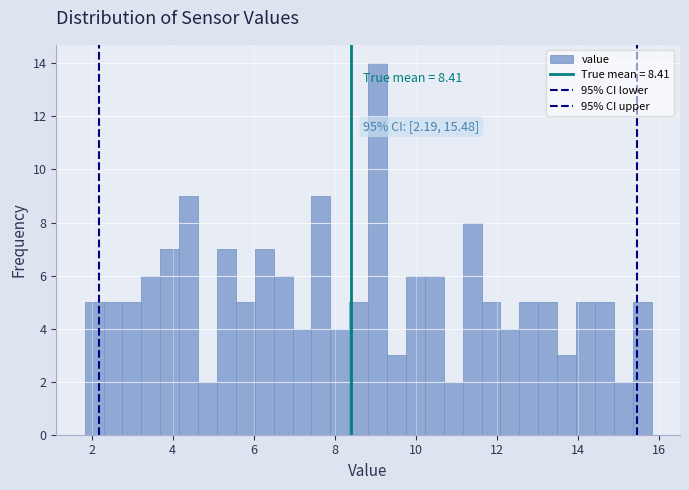

Read against the x-axis, roughly where is the centre of the tallest bar?

9.0